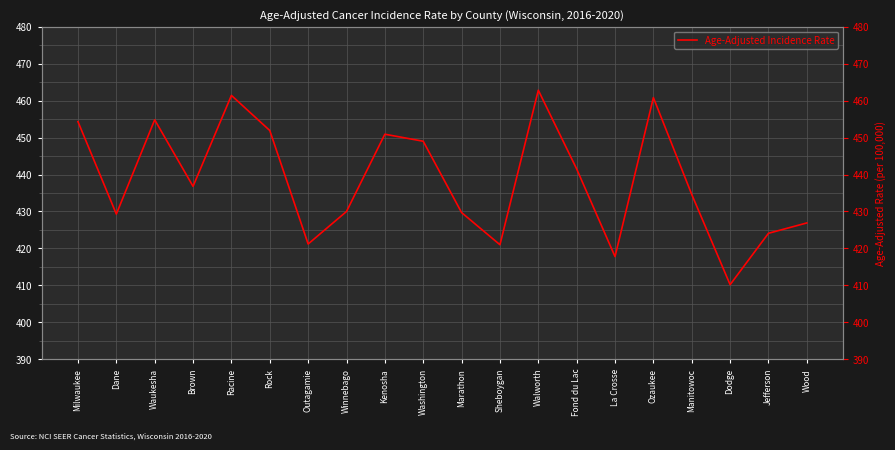

Is it true that the value at Jefferson is 622.5?

False